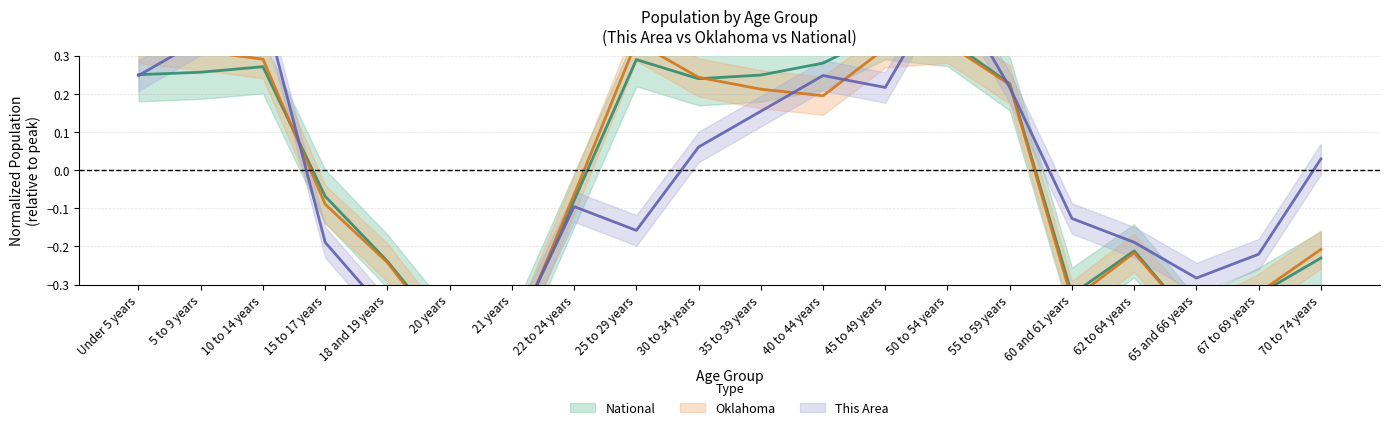

Reading left to right, what are all the values shown in this chart?

This Area: Under 5 years=0.2	5 to 9 years=0.3	10 to 14 years=0.4	15 to 17 years=-0.2	18 and 19 years=-0.4	20 years=-0.4	21 years=-0.4	22 to 24 years=-0.1	25 to 29 years=-0.2	30 to 34 years=0.1	35 to 39 years=0.2	40 to 44 years=0.2	45 to 49 years=0.2	50 to 54 years=0.5	55 to 59 years=0.2	60 and 61 years=-0.1	62 to 64 years=-0.2	65 and 66 years=-0.3	67 to 69 years=-0.2	70 to 74 years=0.0
Oklahoma: Under 5 years=0.3	5 to 9 years=0.3	10 to 14 years=0.3	15 to 17 years=-0.1	18 and 19 years=-0.2	20 years=-0.5	21 years=-0.5	22 to 24 years=-0.1	25 to 29 years=0.3	30 to 34 years=0.2	35 to 39 years=0.2	40 to 44 years=0.2	45 to 49 years=0.3	50 to 54 years=0.3	55 to 59 years=0.2	60 and 61 years=-0.3	62 to 64 years=-0.2	65 and 66 years=-0.4	67 to 69 years=-0.3	70 to 74 years=-0.2
National: Under 5 years=0.3	5 to 9 years=0.3	10 to 14 years=0.3	15 to 17 years=-0.1	18 and 19 years=-0.2	20 years=-0.4	21 years=-0.4	22 to 24 years=-0.1	25 to 29 years=0.3	30 to 34 years=0.2	35 to 39 years=0.2	40 to 44 years=0.3	45 to 49 years=0.4	50 to 54 years=0.3	55 to 59 years=0.2	60 and 61 years=-0.3	62 to 64 years=-0.2	65 and 66 years=-0.4	67 to 69 years=-0.3	70 to 74 years=-0.2